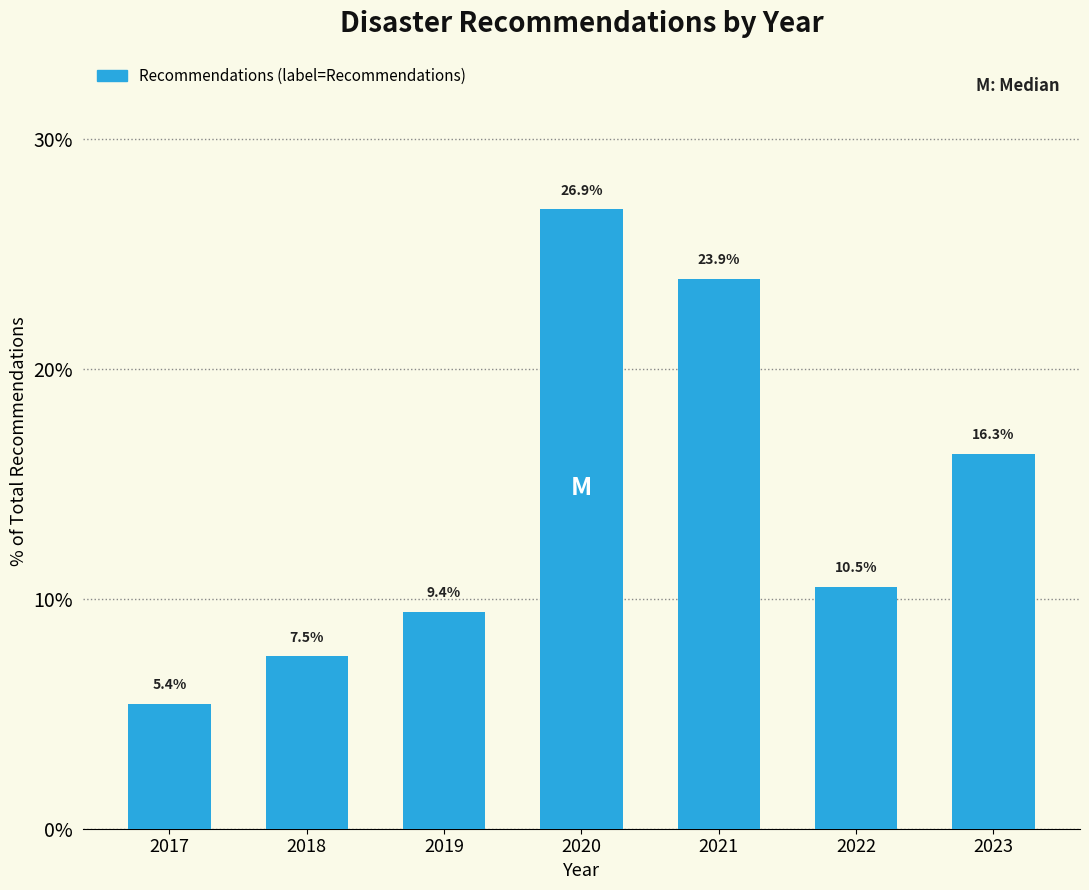

Reading left to right, extract all data points from this chart.

5.4	7.5	9.4	26.9	23.9	10.5	16.3